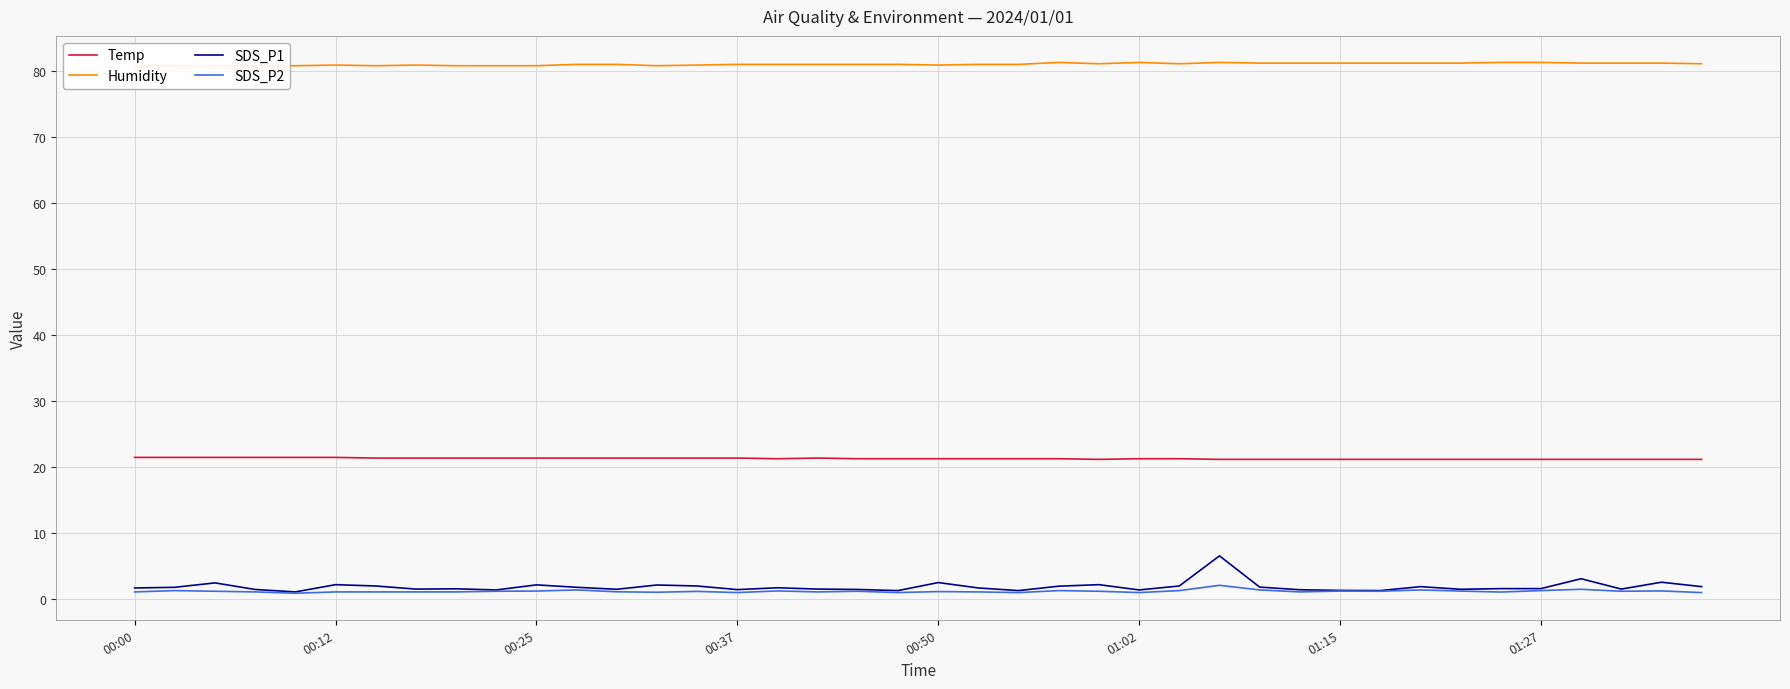

Is it true that Temp equals 35.3 at 33?

False